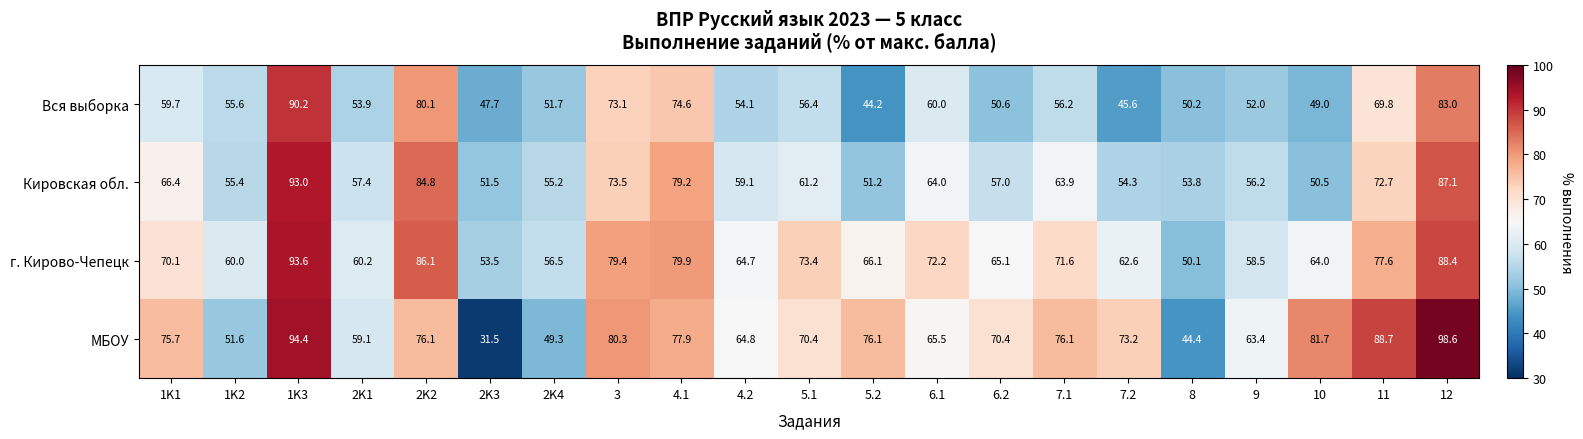

Which series has the widest spread of values?

МБОУ